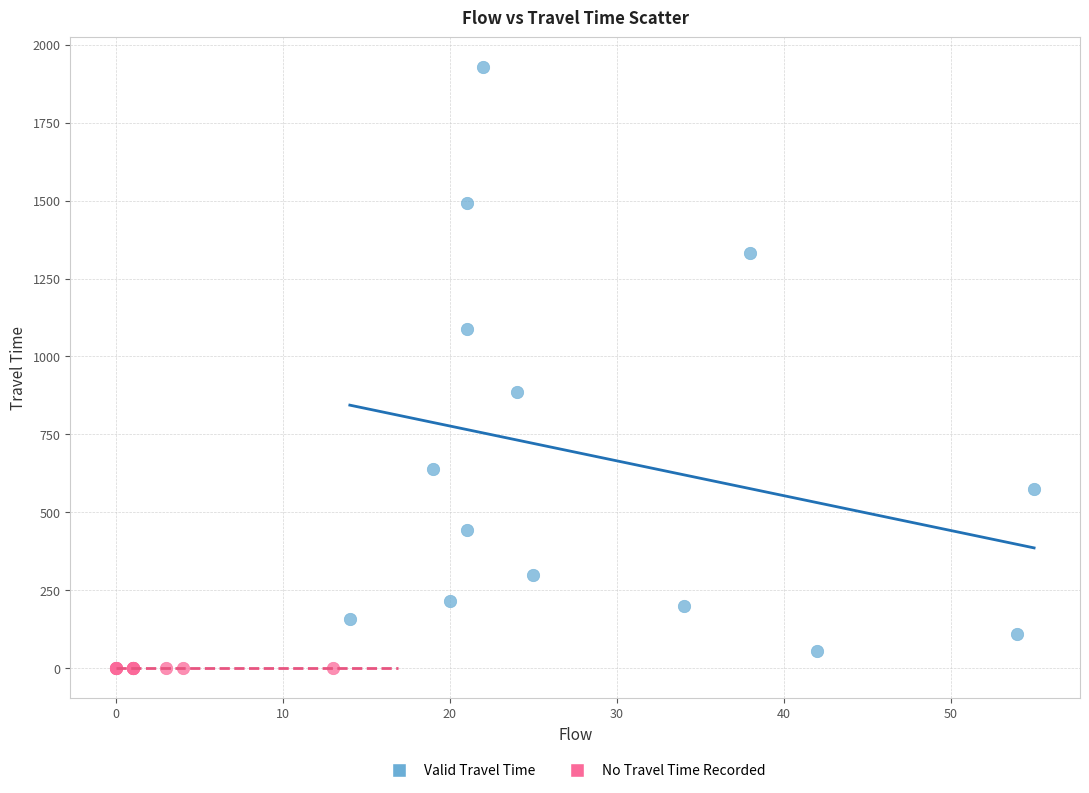

Which series reaches the maximum Y coordinate?

Valid Travel Time